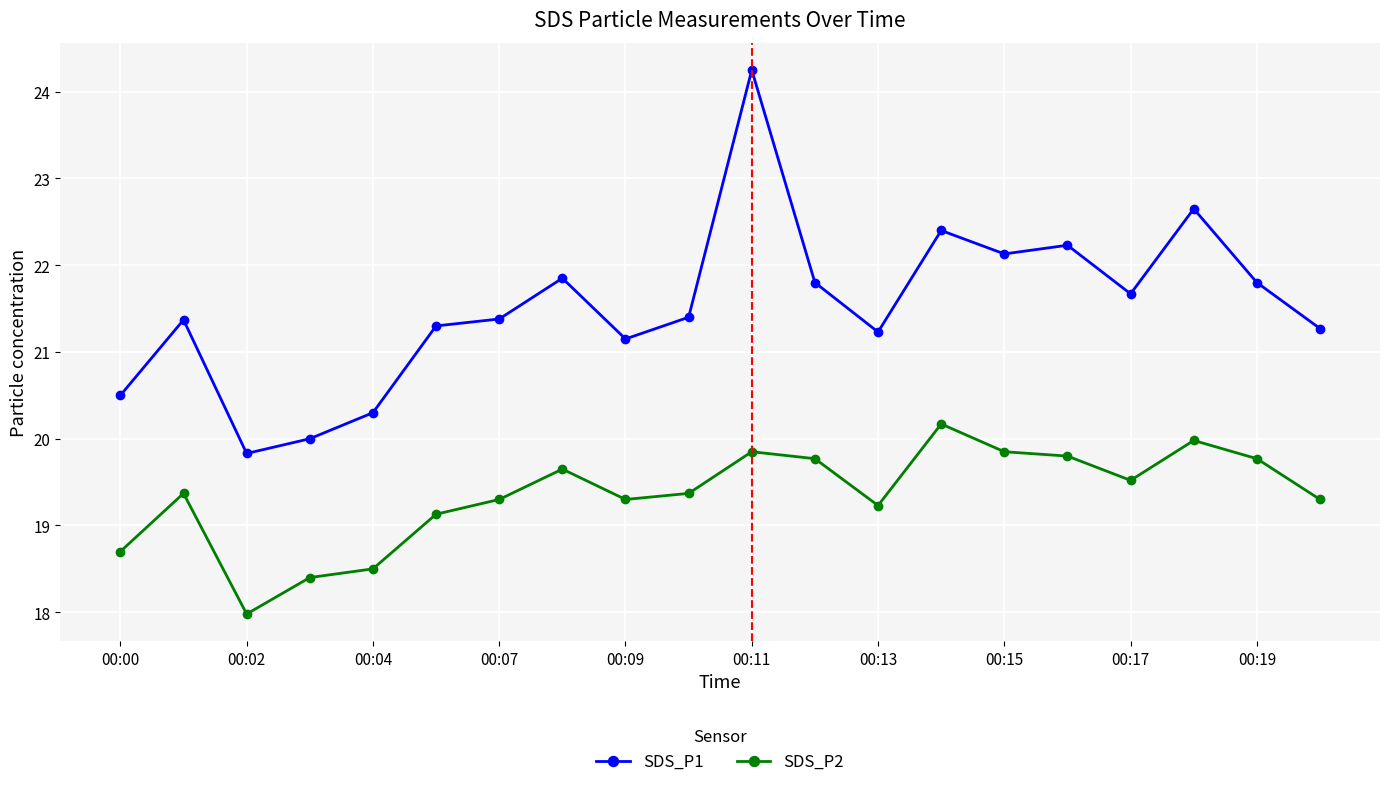

List the series in order of their peak value, lowest first.

SDS_P2, SDS_P1